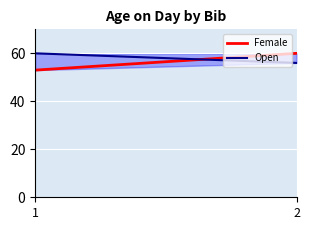

Is this an area chart (filled region under the line)?

No